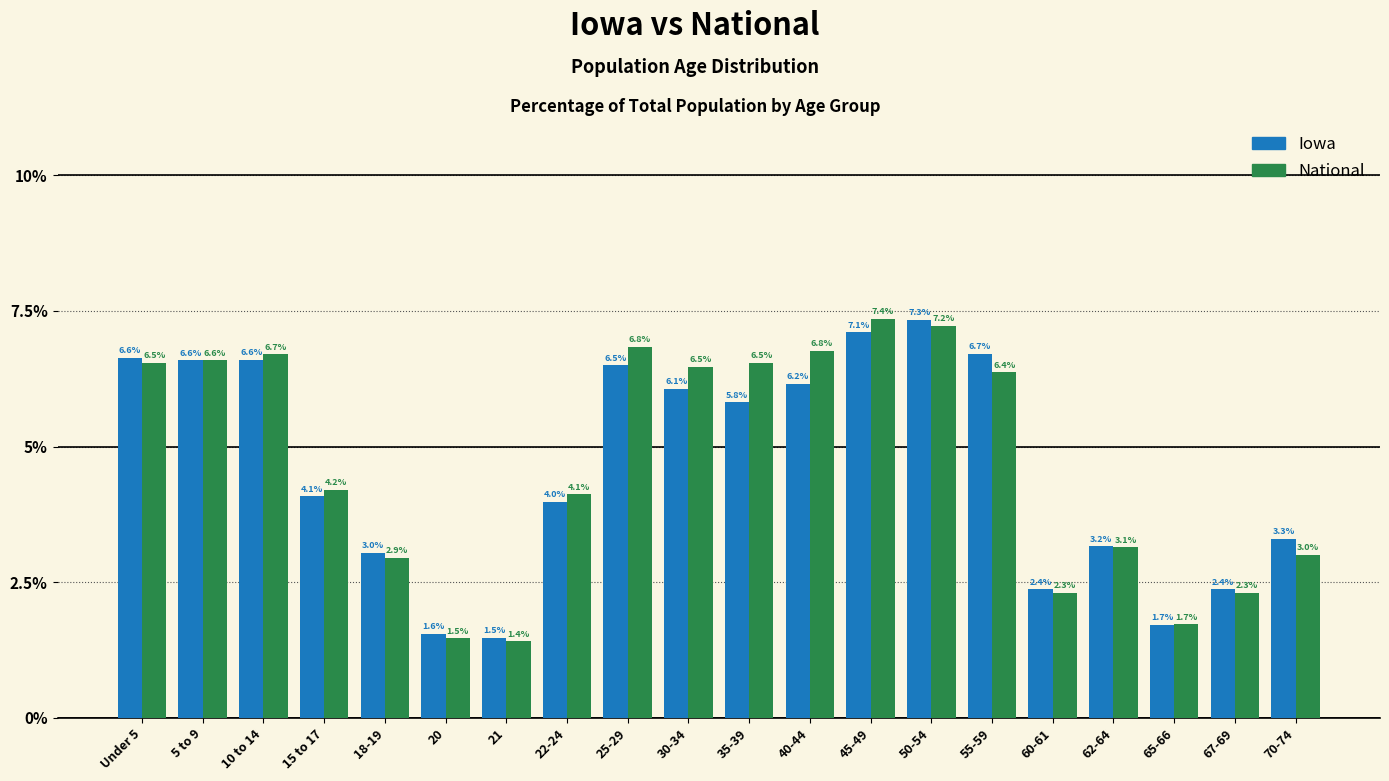

Reading left to right, transcribe all the data shown in this chart.

Iowa: 6.6	6.6	6.6	4.1	3.0	1.6	1.5	4.0	6.5	6.1	5.8	6.2	7.1	7.3	6.7	2.4	3.2	1.7	2.4	3.3
National: 6.5	6.6	6.7	4.2	2.9	1.5	1.4	4.1	6.8	6.5	6.5	6.8	7.4	7.2	6.4	2.3	3.1	1.7	2.3	3.0